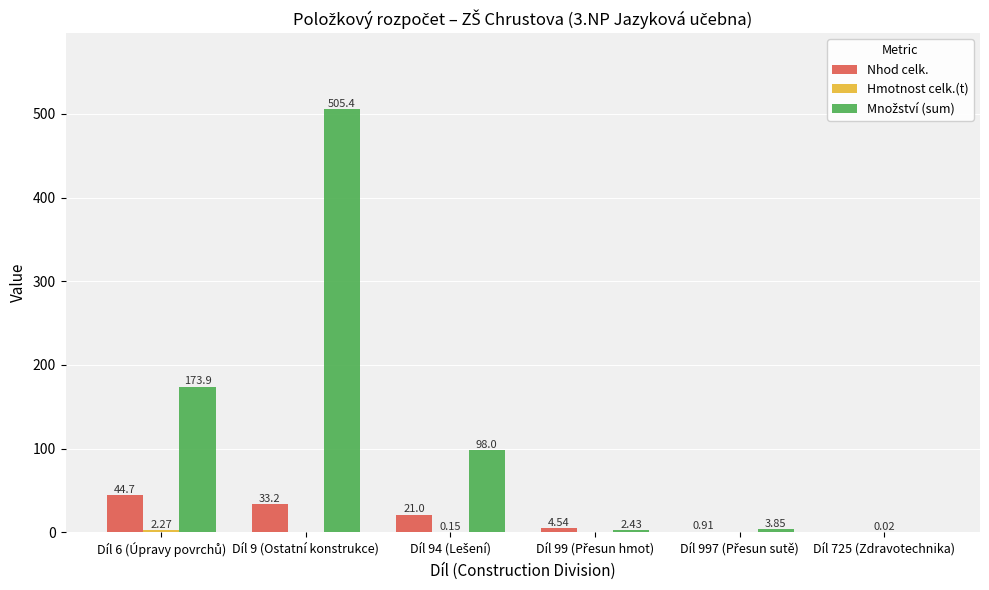

At which category is the sum across all series the highest?

Díl 9 (Ostatní konstrukce)